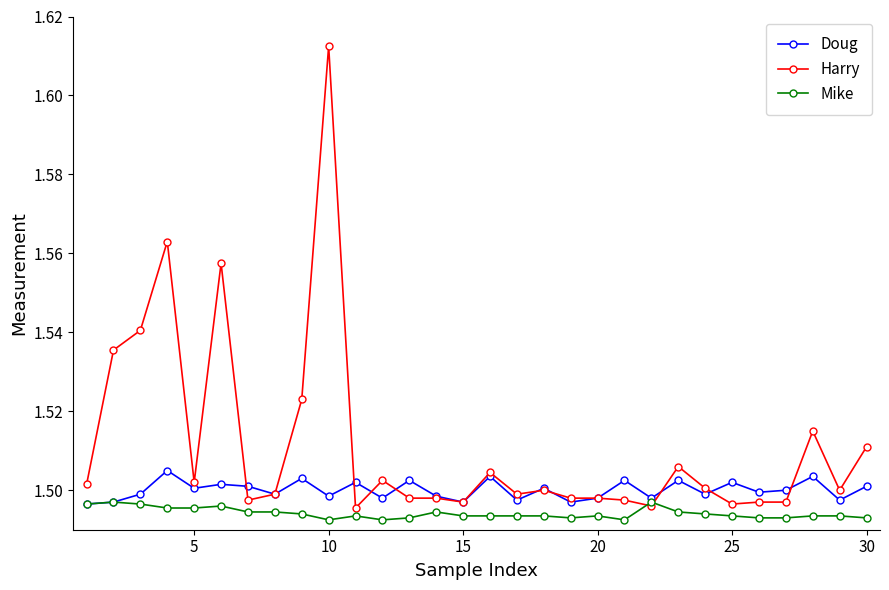

At how many categories does at least one series exceed 1?

30